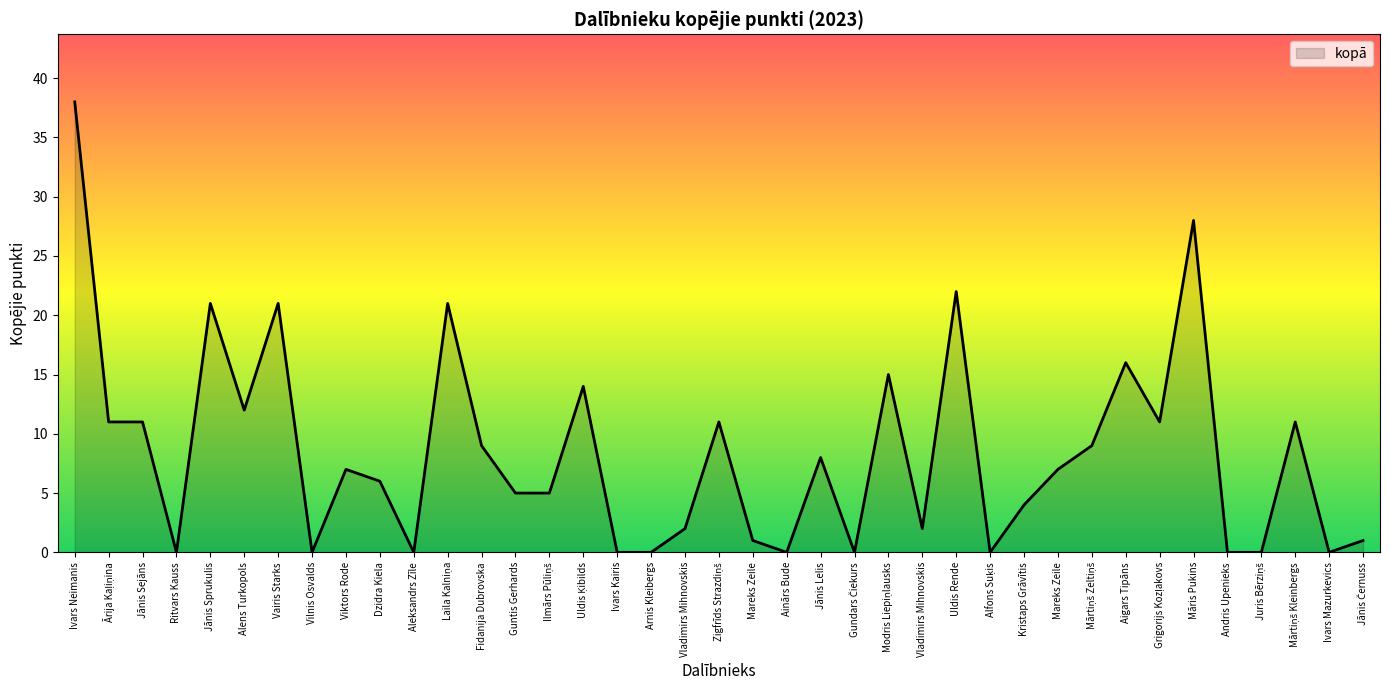

What is the difference between the second highest and second lowest values?

28